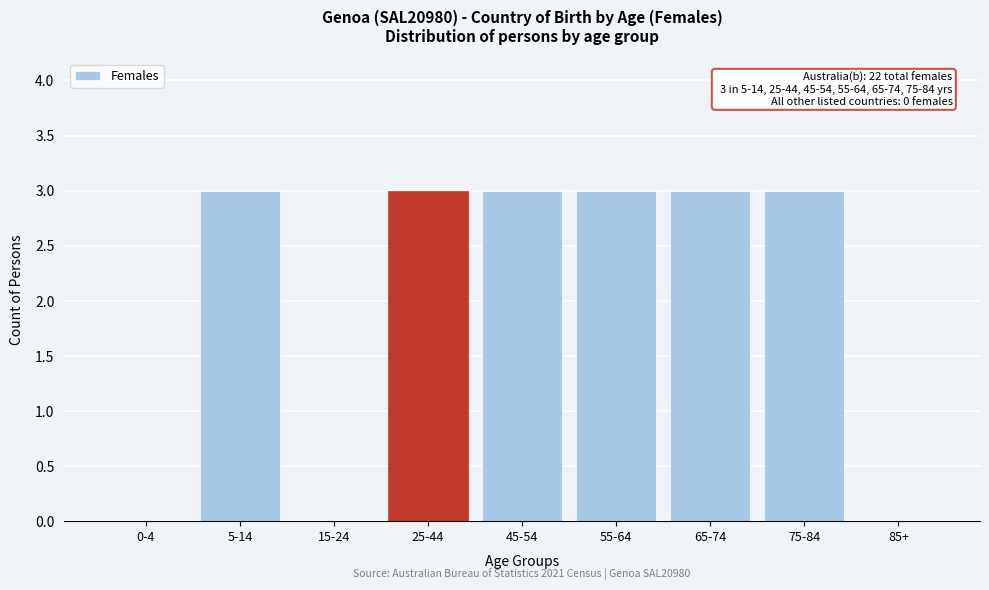

Reading left to right, list all the values displayed in this chart.

0-4=0	5-14=3	15-24=0	25-44=3	45-54=3	55-64=3	65-74=3	75-84=3	85+=0